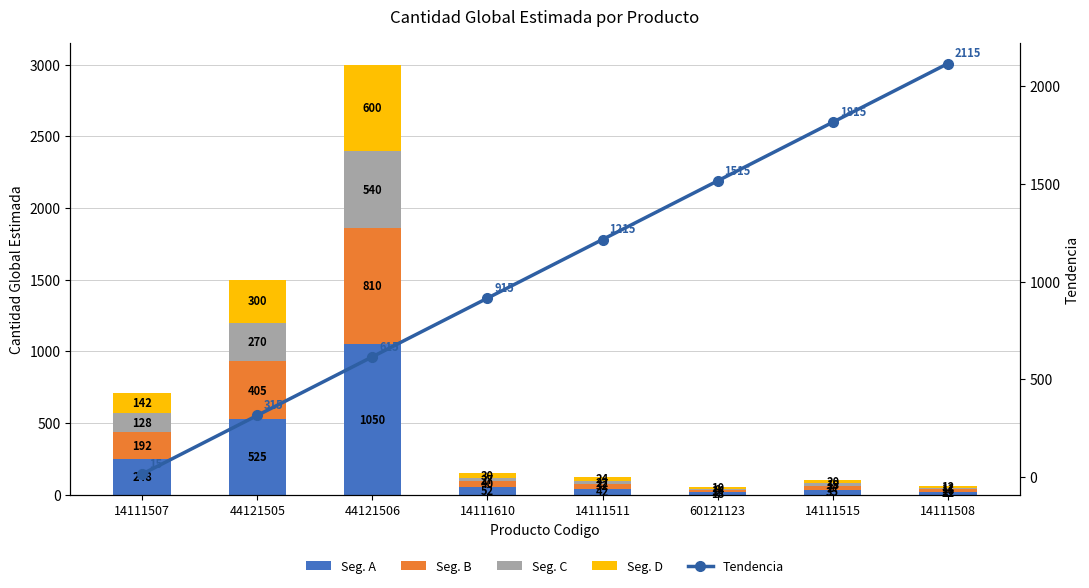

At which label does Tendencia reach its peak?

14111508